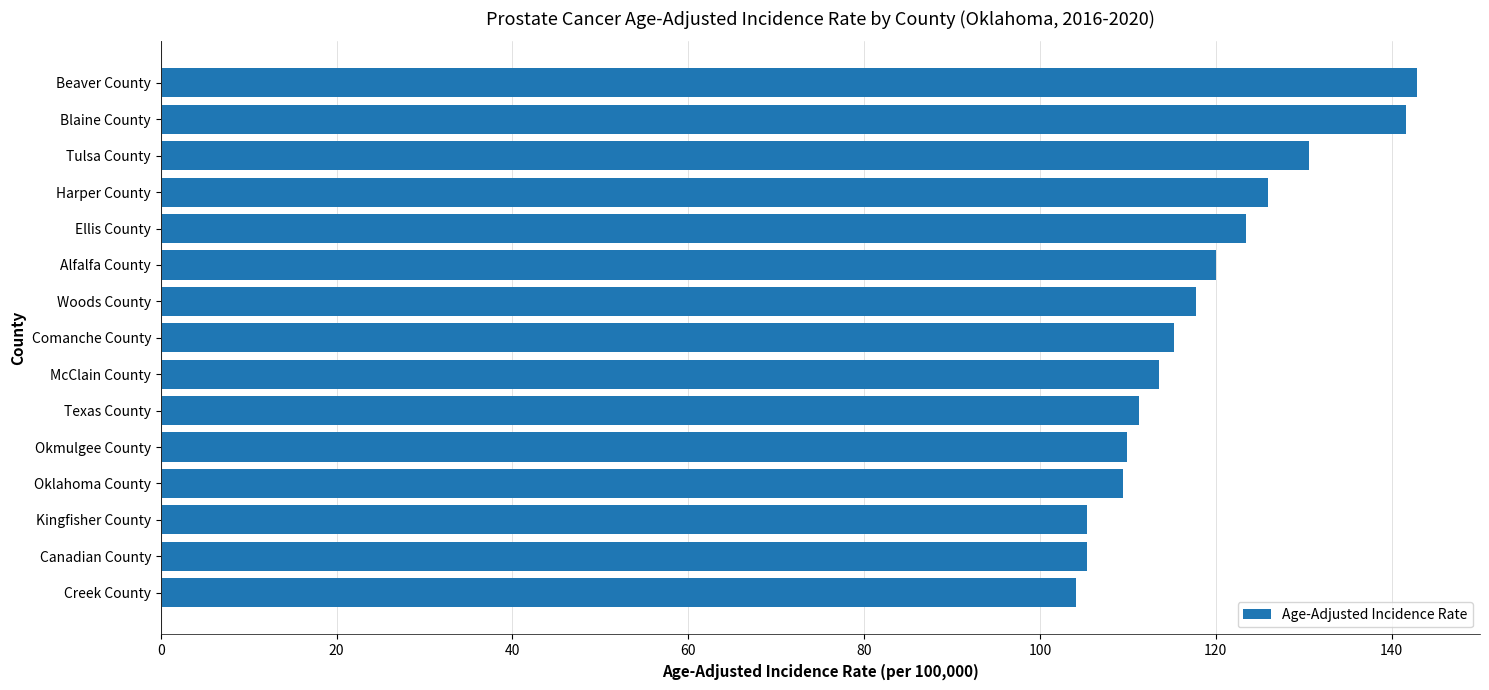

Are the bars horizontal?

Yes